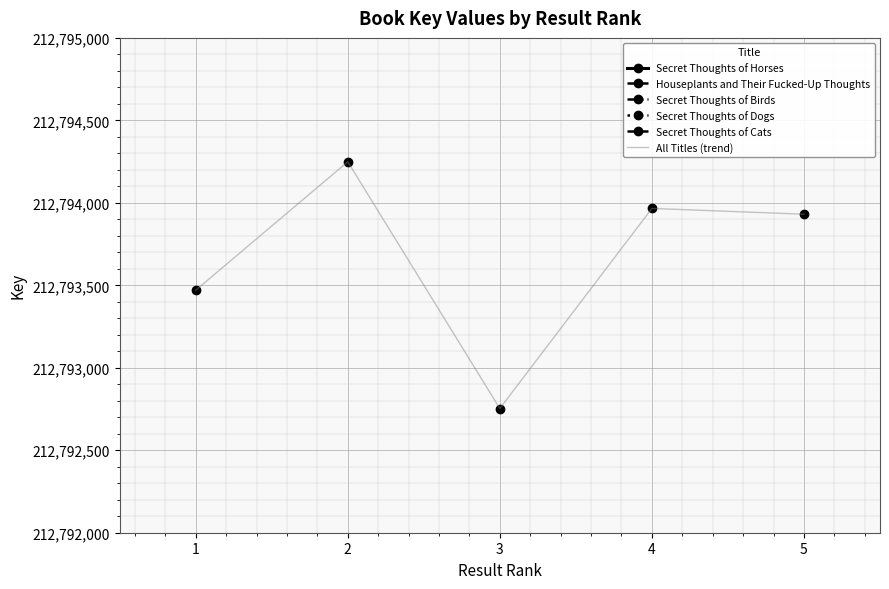

What is the ratio of the value at 2 to the value at 3?

1.0